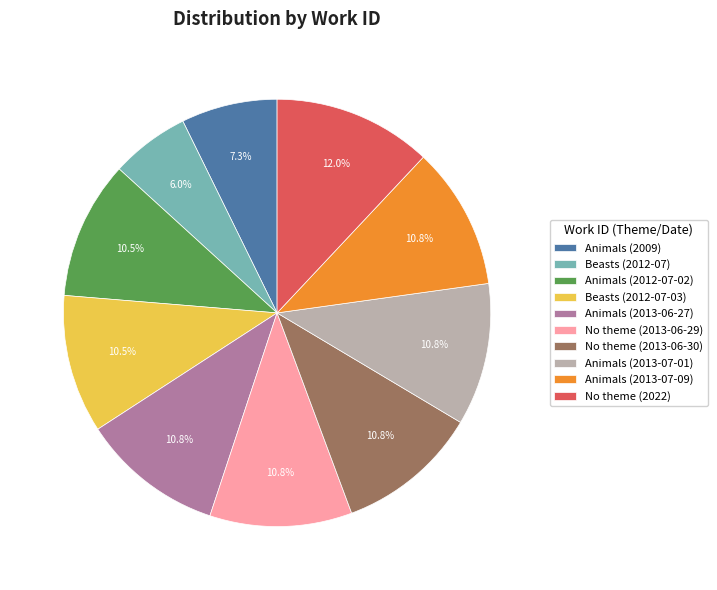

What percentage is the No theme (2013-06-30) slice, to the nearest percent?

11%